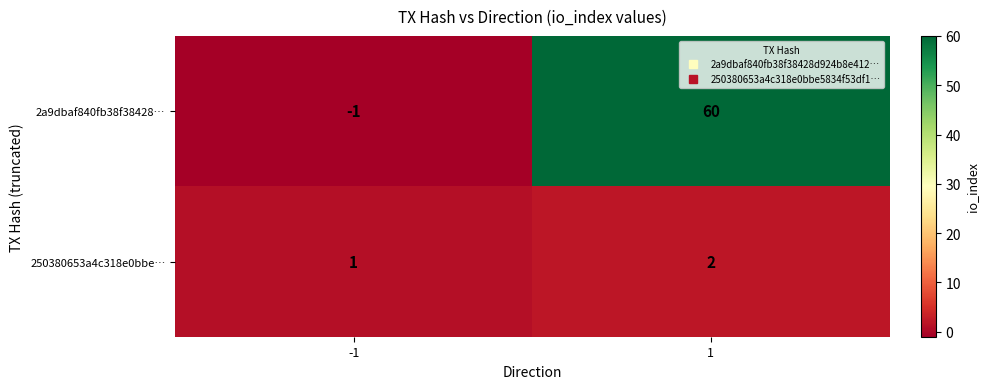

The value of 250380653a4c318e0bbe… at 1 is 1. True or false?

False